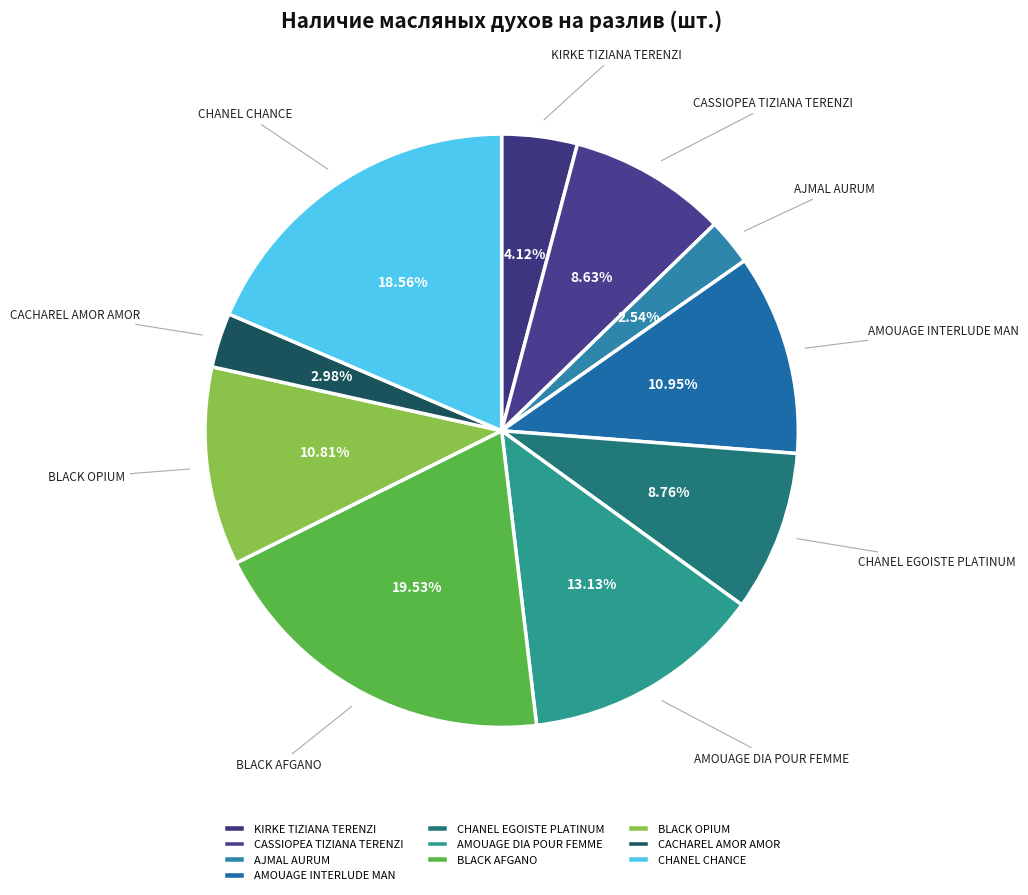

Which slice is the largest?

BLACK AFGANO